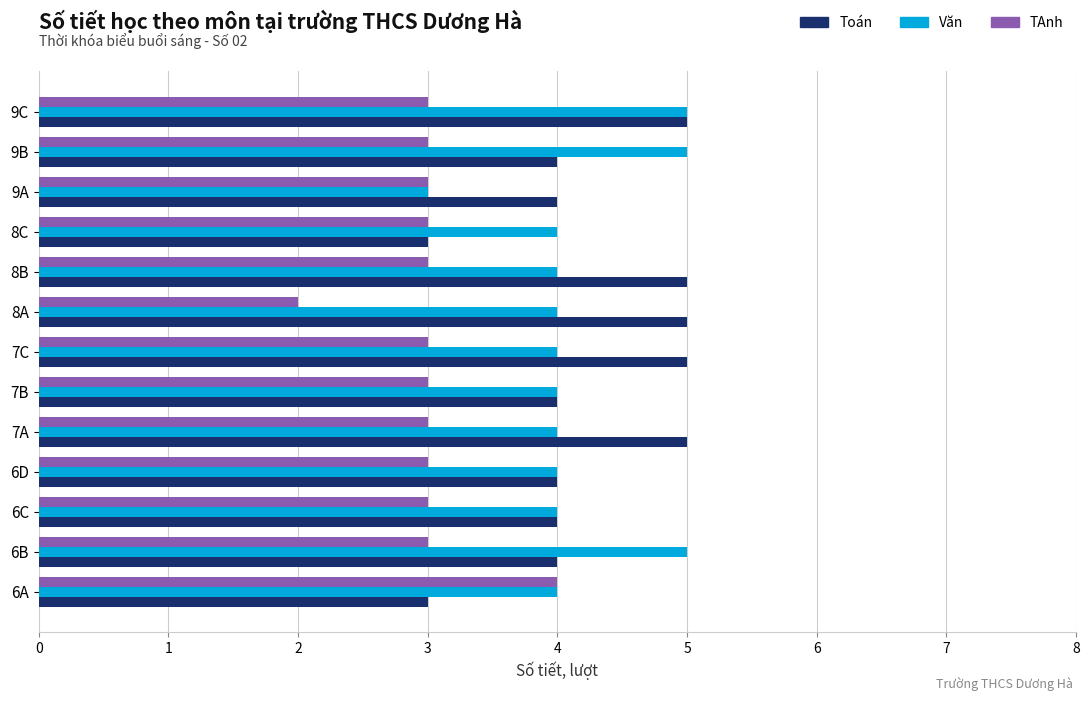

Between 7B and 8C, which series saw the biggest shift?

Toán